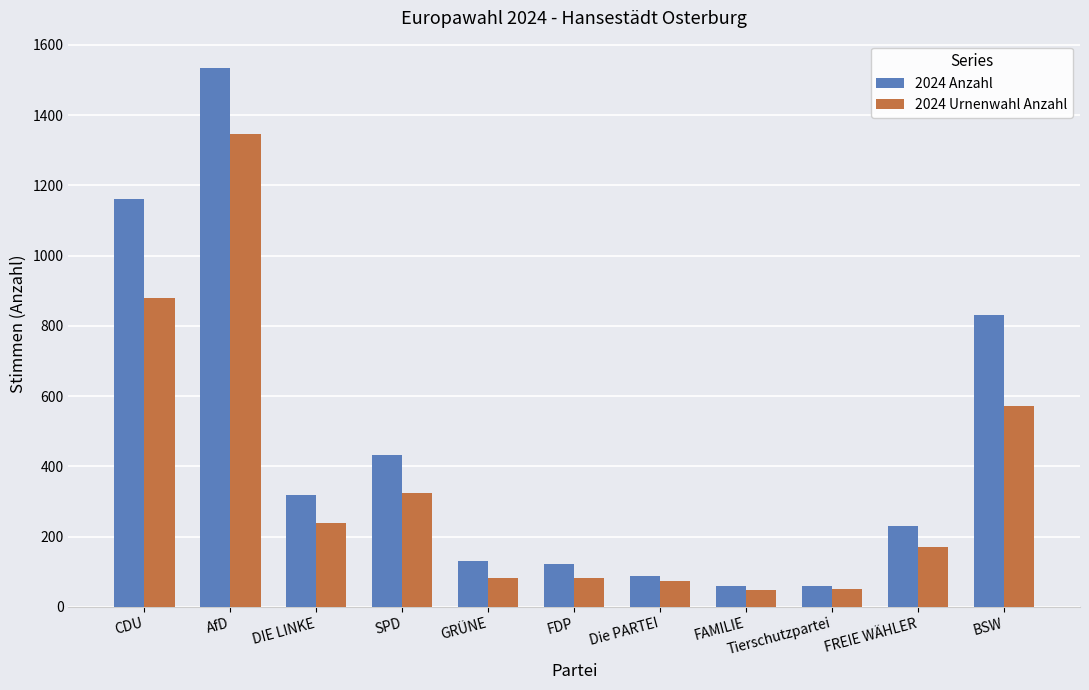

What is the difference between the second highest and second lowest values in the 2024 Urnenwahl Anzahl series?

828